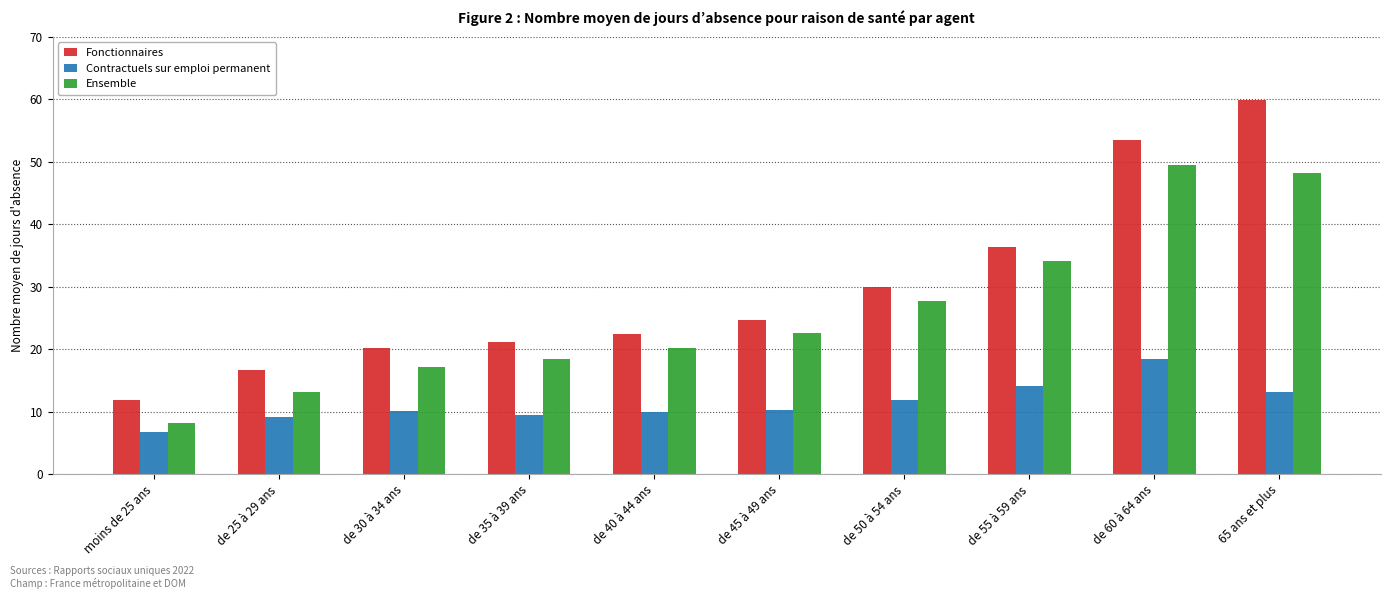

Is the value of Ensemble at de 35 à 39 ans greater than the value of Fonctionnaires at de 45 à 49 ans?

No